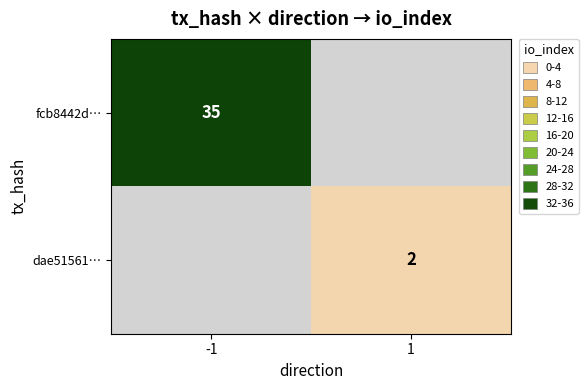

Is the value of fcb8442d… at -1 greater than the value of dae51561… at 1?

Yes